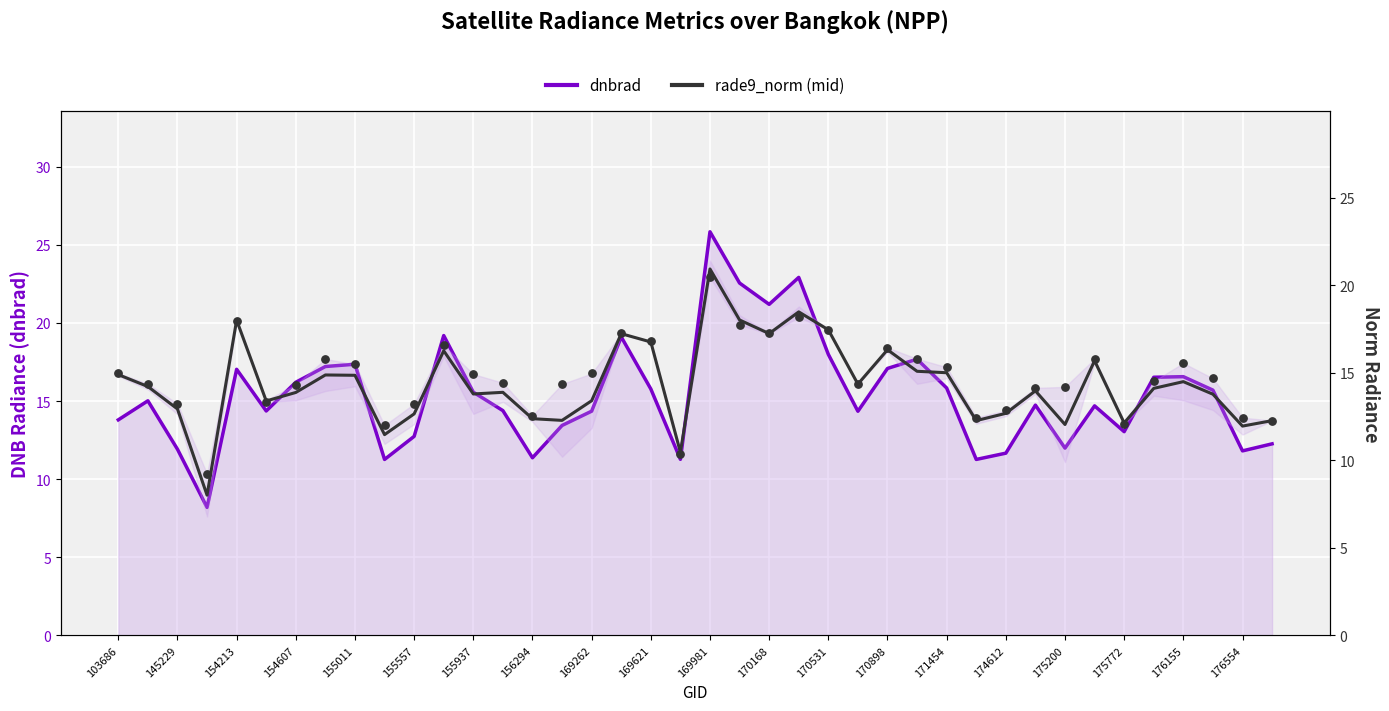

Which series contains the lowest Y value?

rade9_norm (mid)